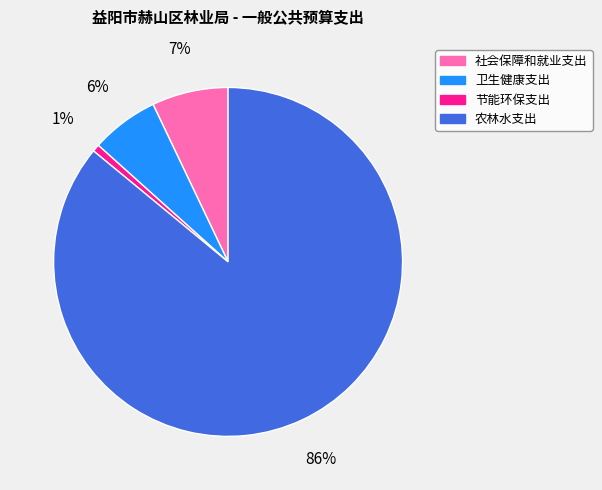

Combined, do 社会保障和就业支出 and 农林水支出 account for over 50%?

Yes